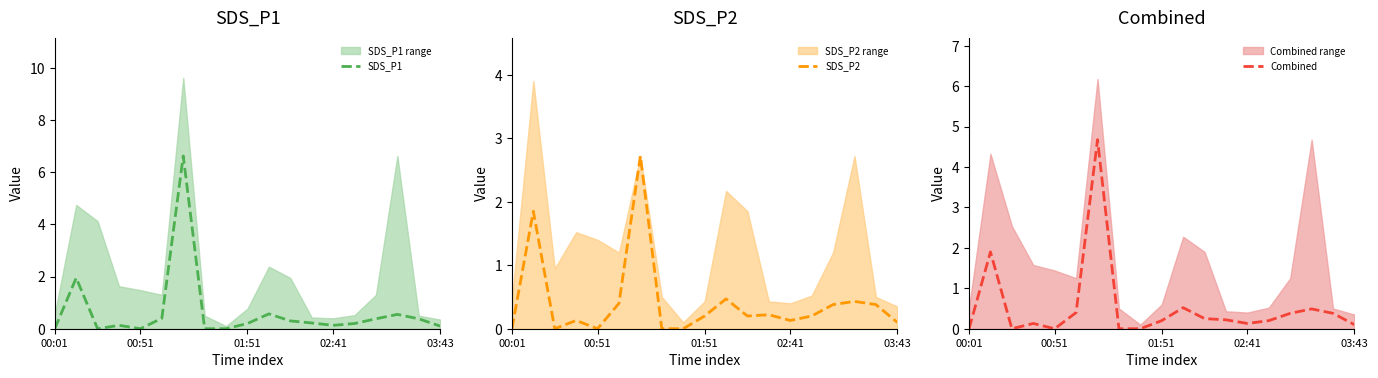

Which series has the largest range (max minus min)?

SDS_P1